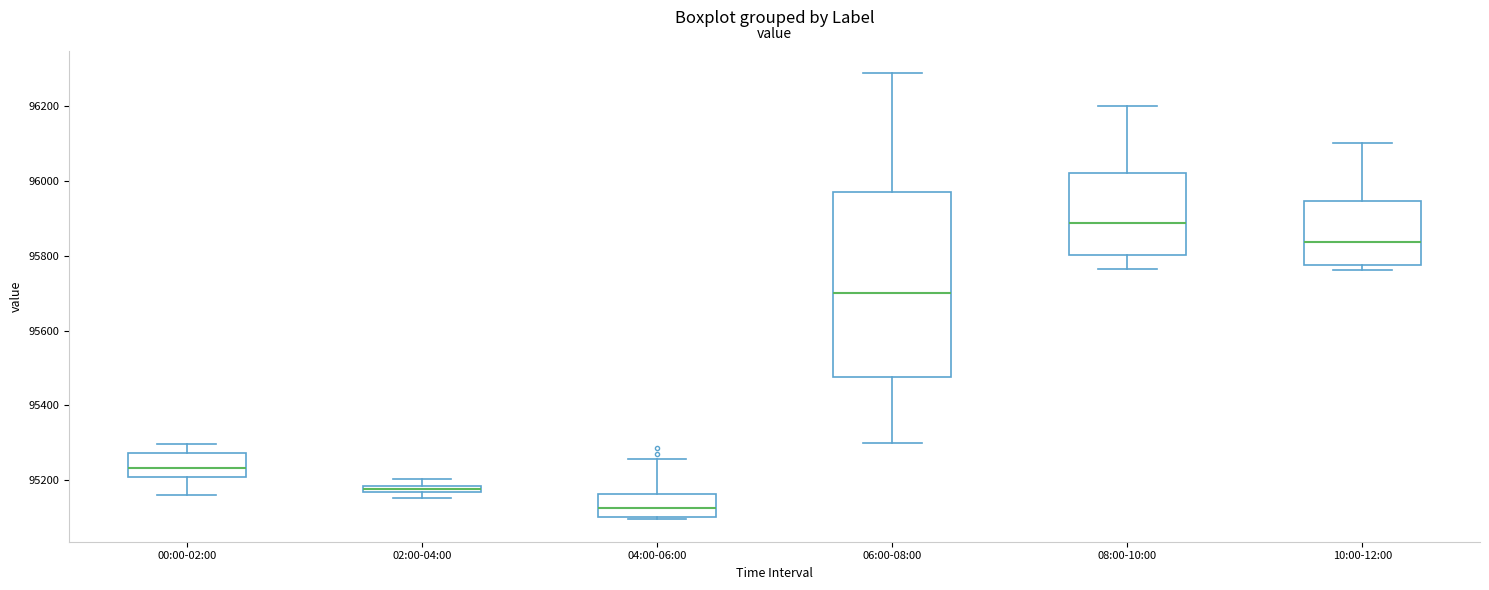

Which box is the tallest, from its lower edge to its upper edge?

06:00-08:00